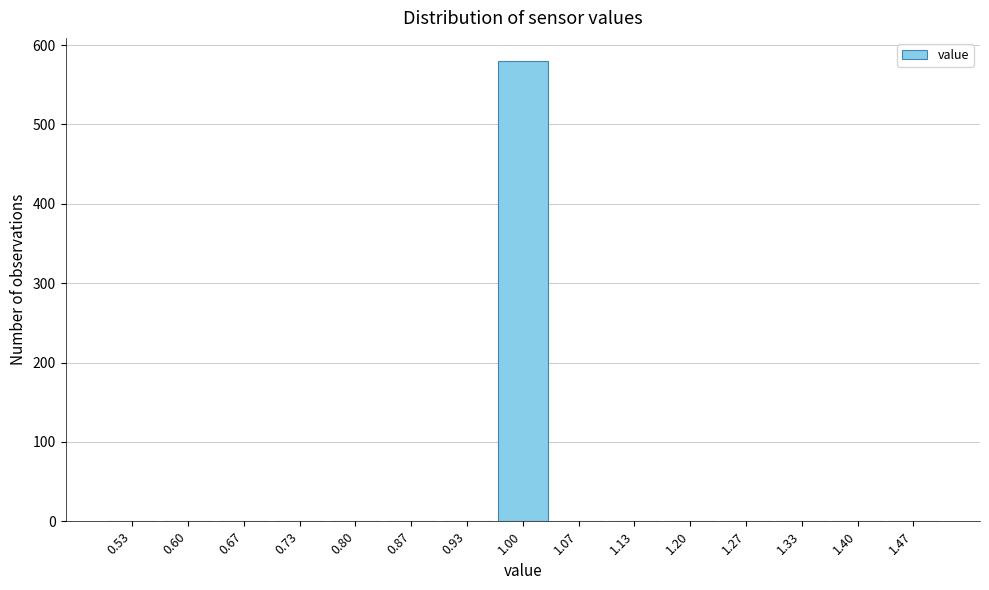

Over which range of the x-axis is the bar tallest?

0.97 to 1.03